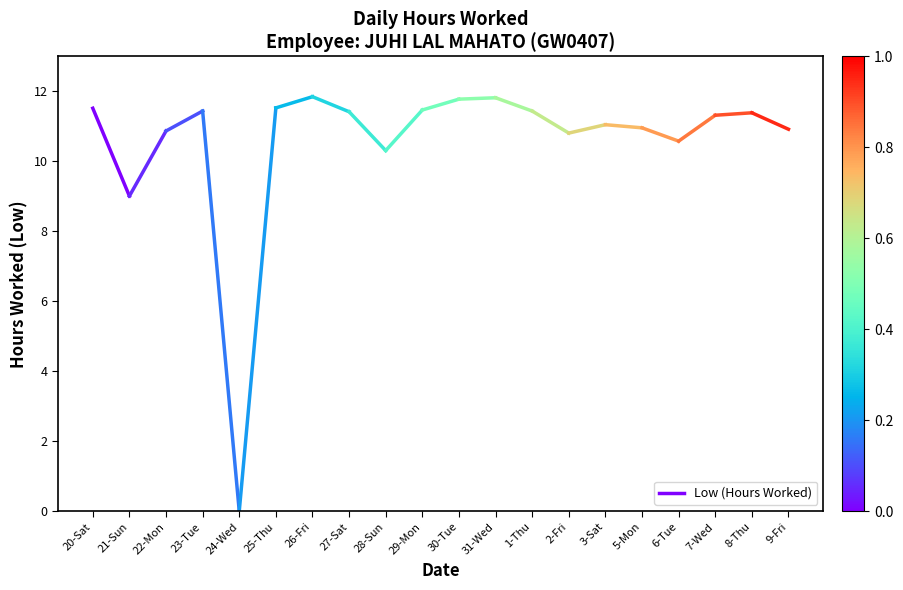

What is the maximum value shown in the chart?

11.5